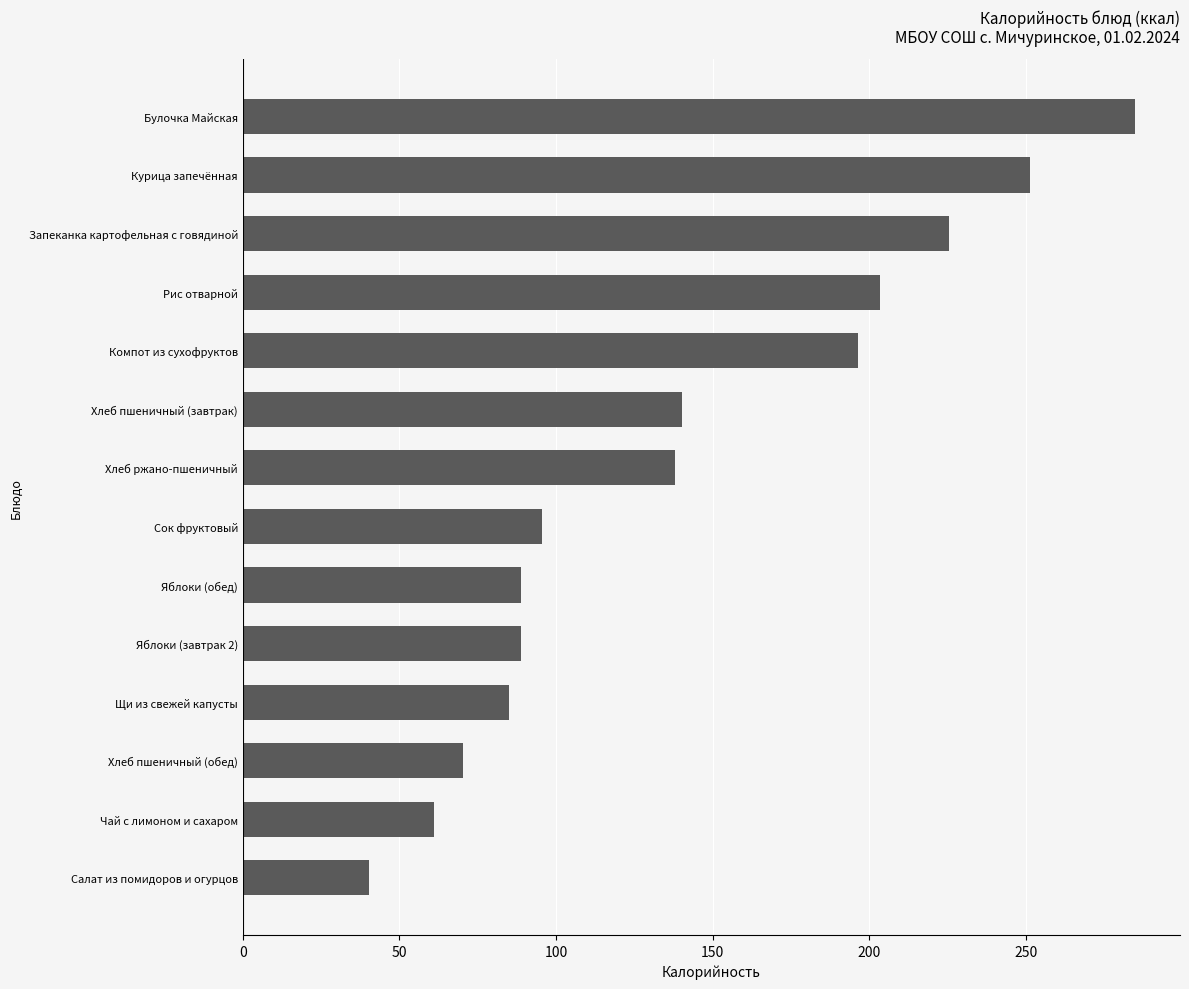

Does the chart contain any negative values?

No